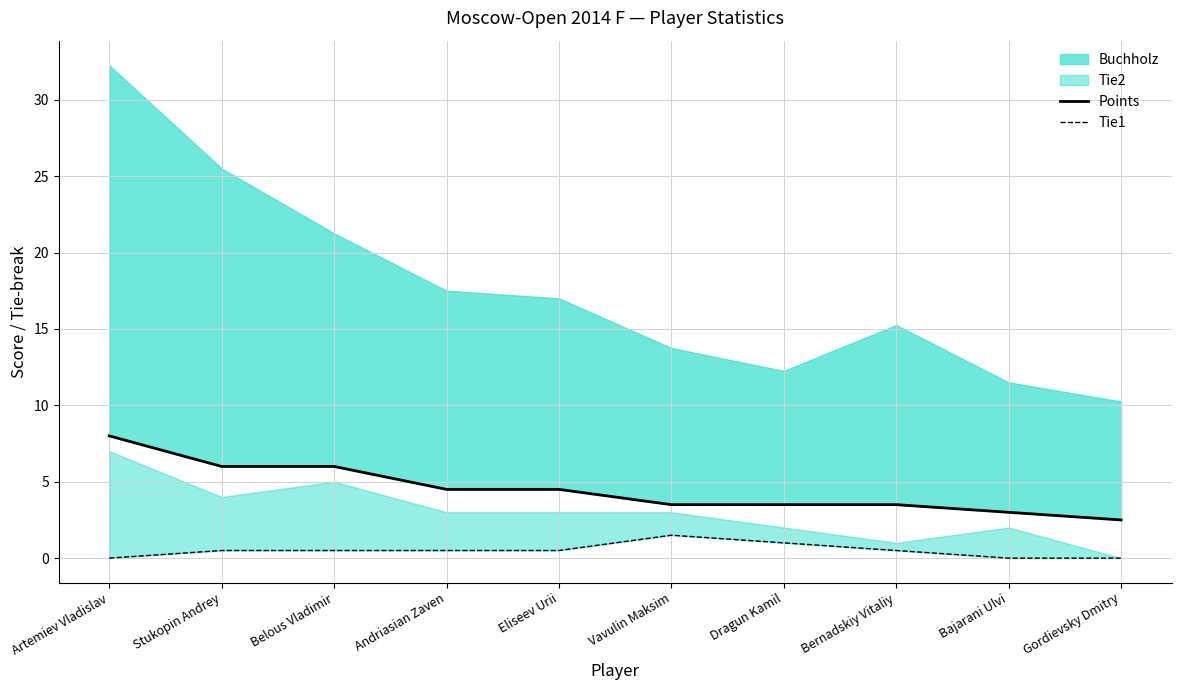

What is the difference between the second highest and minimum values in the Points series?

3.5